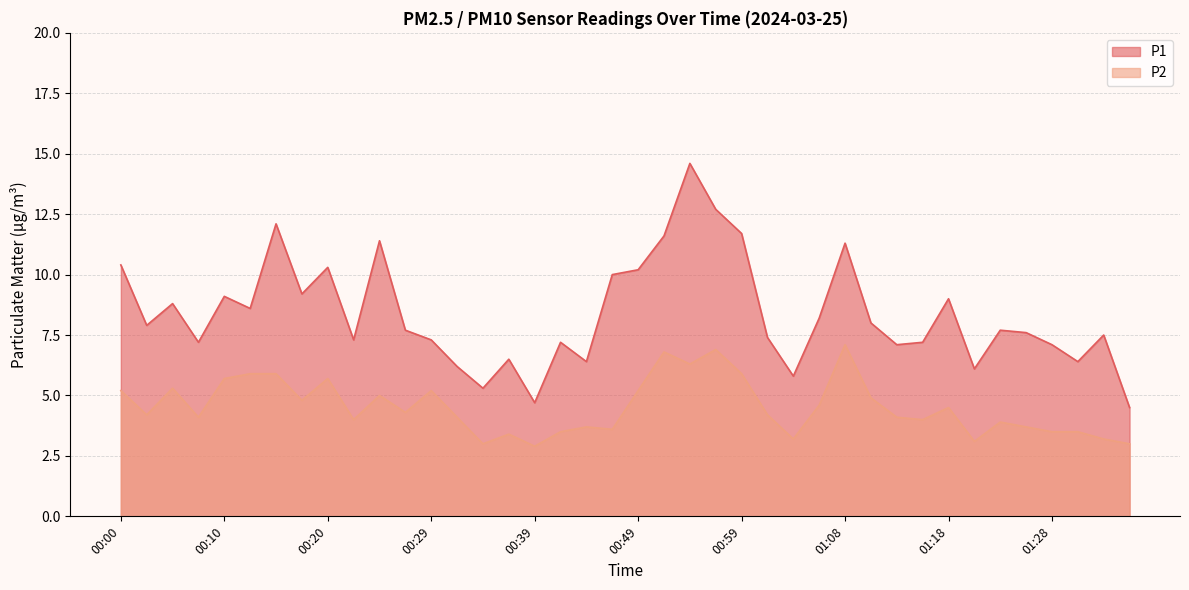

What is the difference between the second highest and minimum values in the P2 series?

4.0